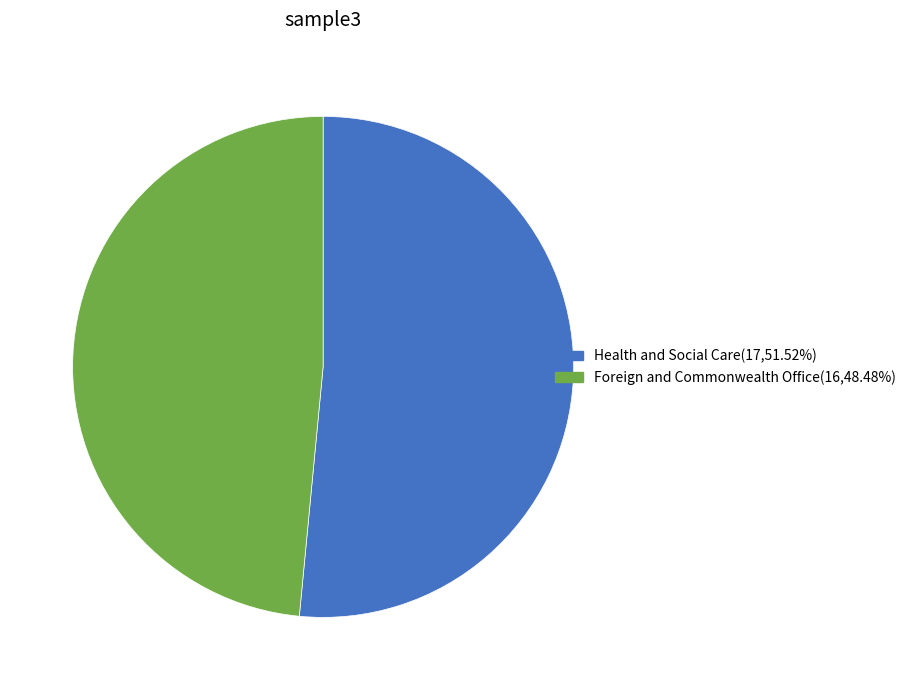

Do Health and Social Care and Foreign and Commonwealth Office together represent more than half of the pie?

Yes